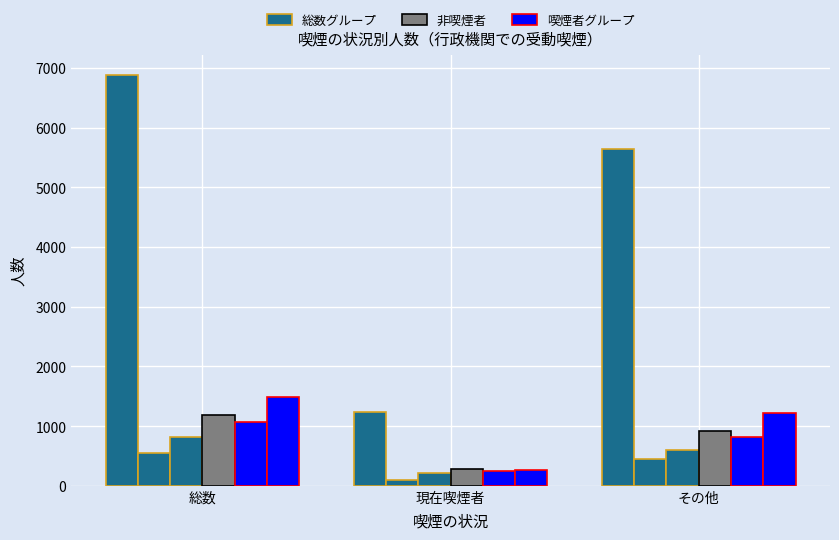

Reading left to right, transcribe all the data shown in this chart.

総数（全体）: 6878	1240	5638
20～29歳: 545	97	448
30～39歳: 817	210	607
40～49歳: 1186	275	911
50～59歳: 1072	250	822
60～69歳: 1492	266	1226